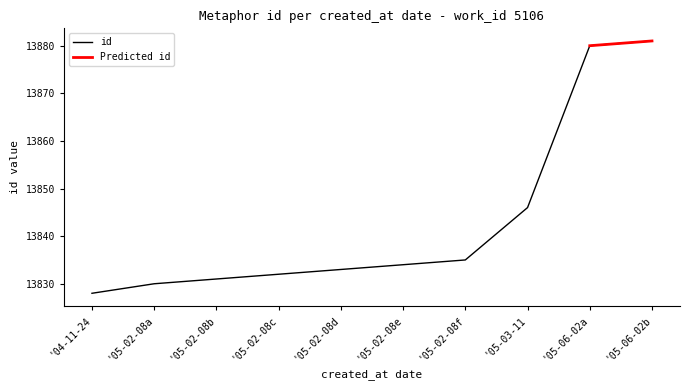

True or false: id has a value of 13828 at '04-11-24.

True